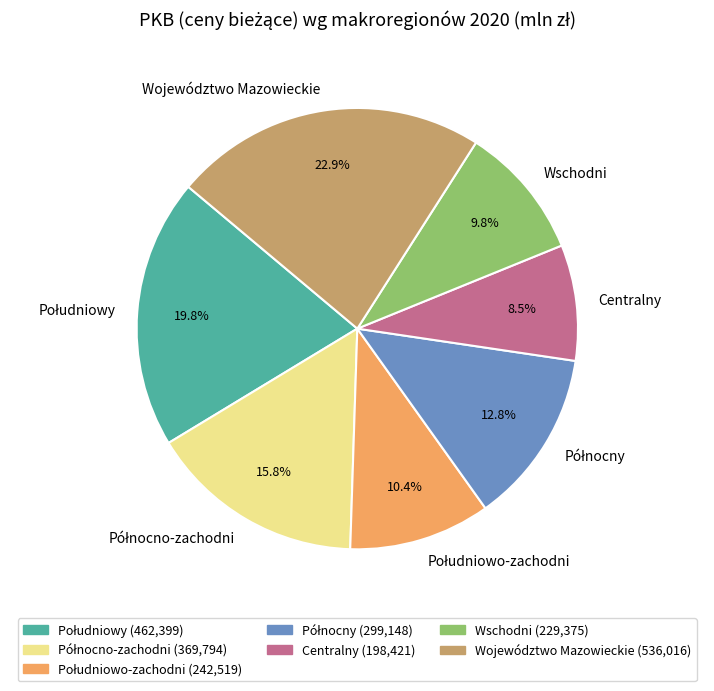

How much of the chart is everything except Centralny?

91.5%